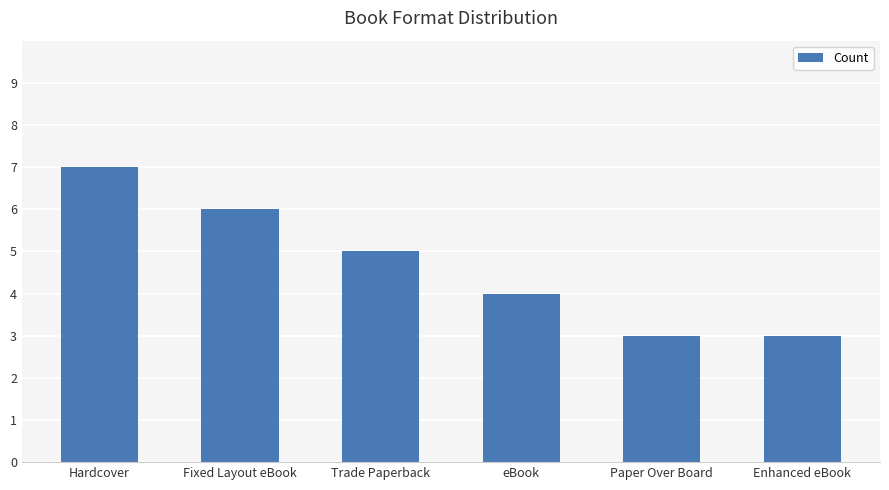

What is the label of the 4th bar from the left?

eBook